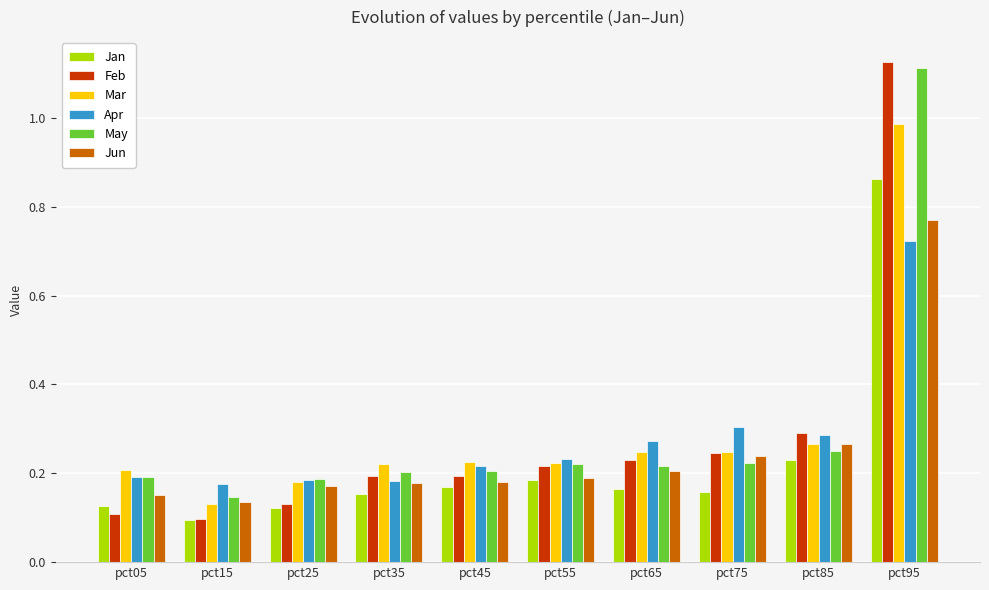

Is the value of Mar at pct05 greater than the value of Jun at pct25?

Yes